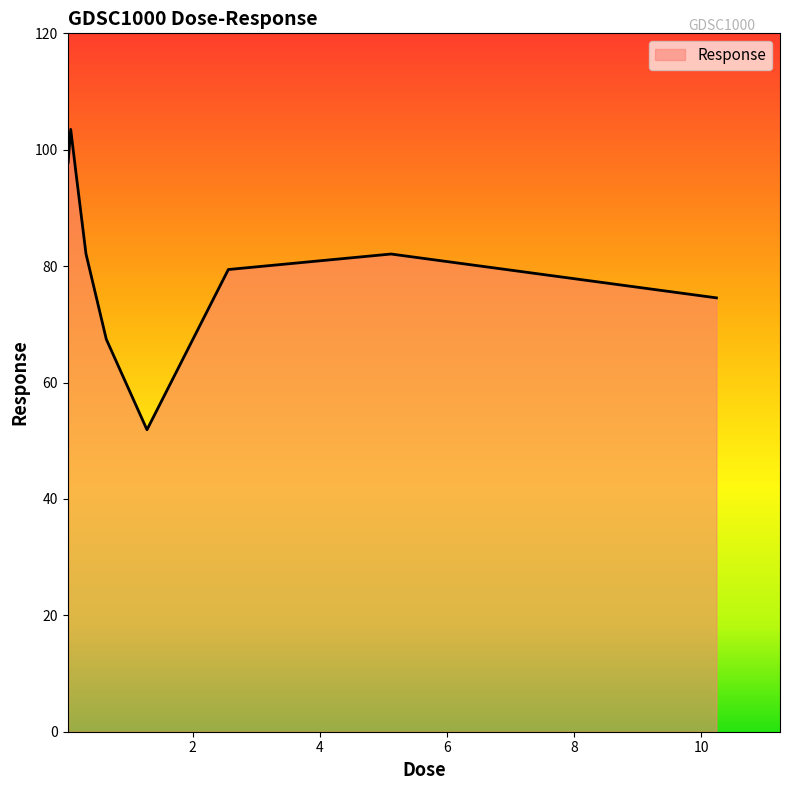

What is the difference between the second highest and second lowest values?

30.4